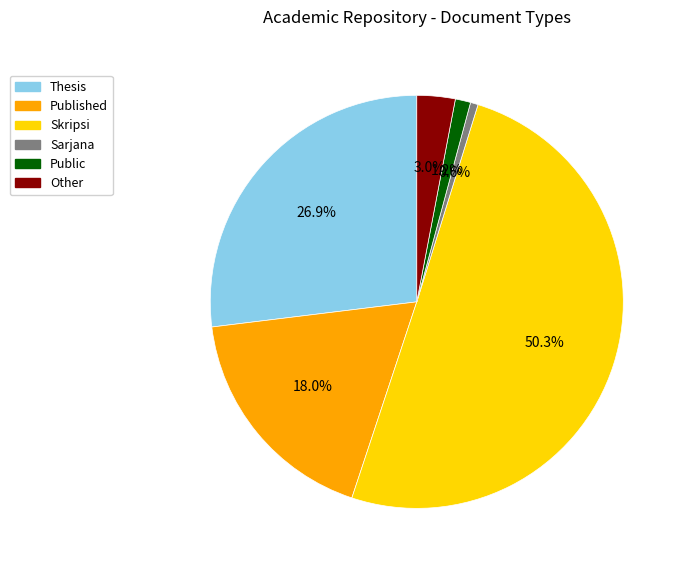

How many slices are in this pie chart?

6